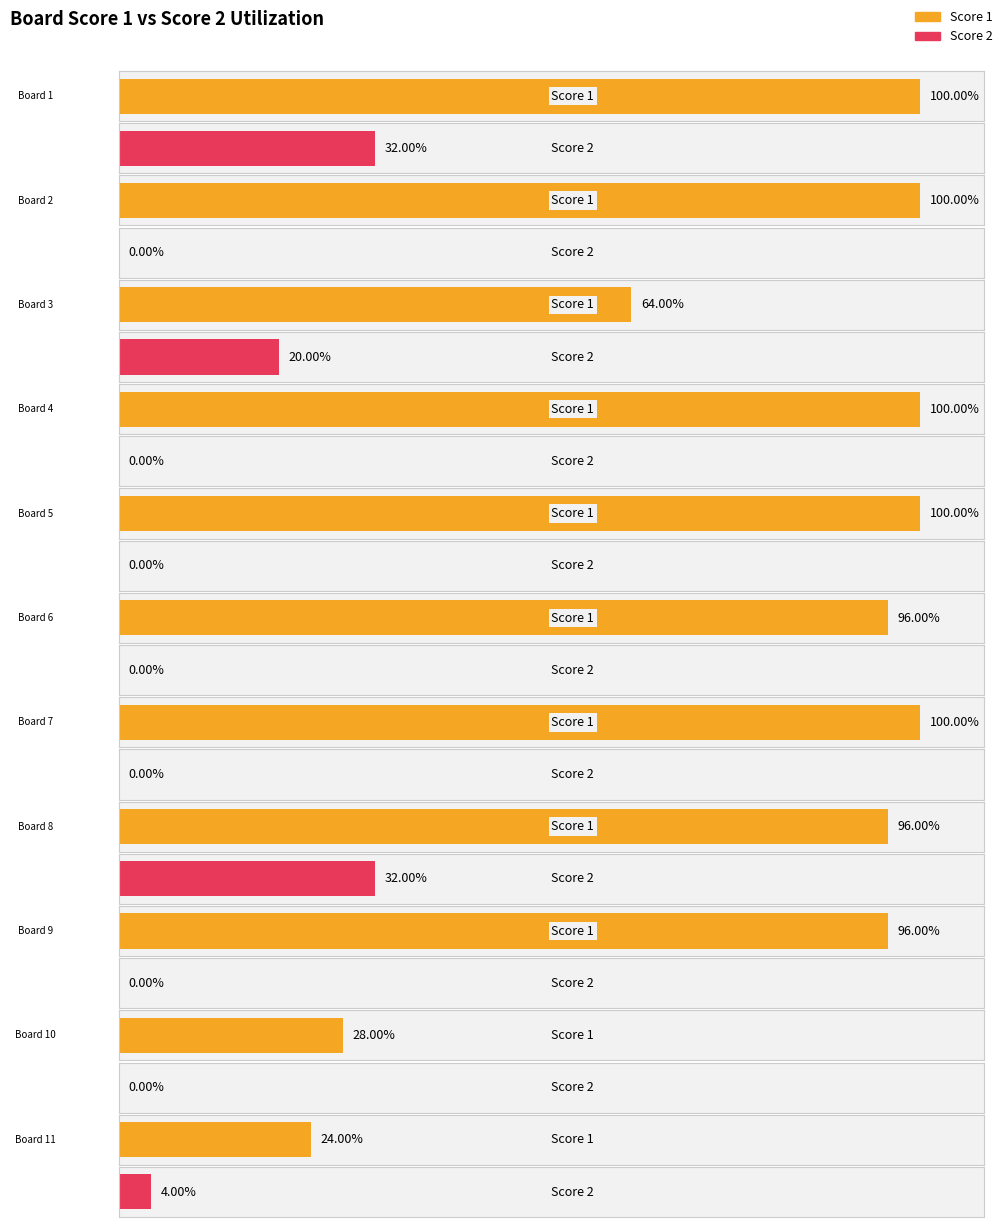

How many groups of bars are there?

11